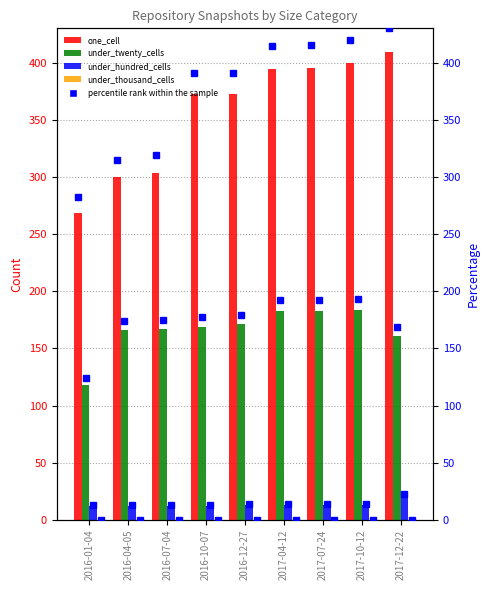

At how many categories does at least one series exceed 291?

8